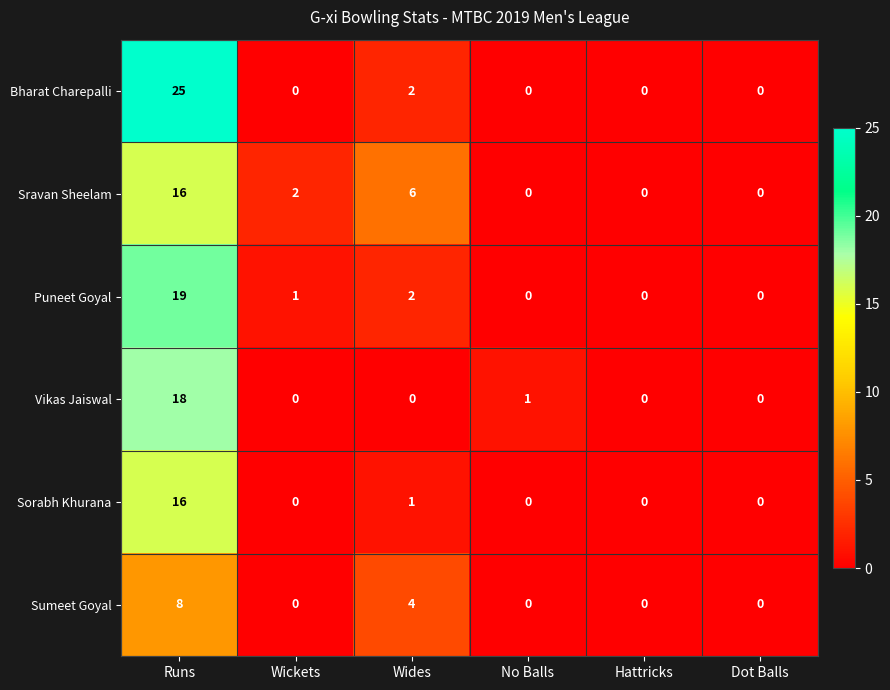

Between Runs and Wides, which series saw the biggest shift?

Bharat Charepalli